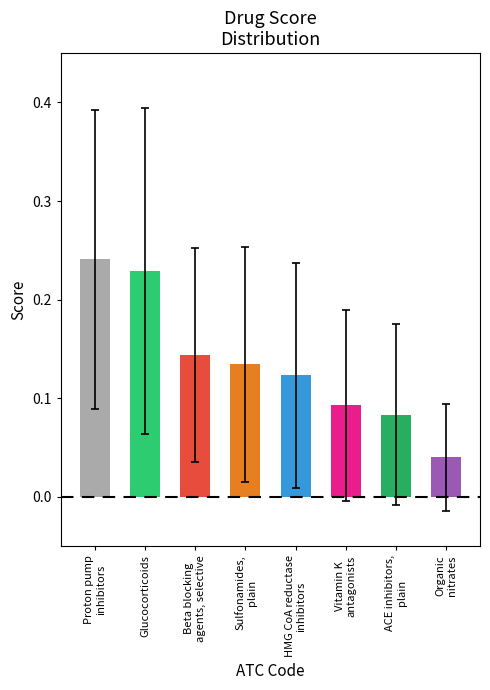

Which category has the lowest value across all series?

Organic
nitrates